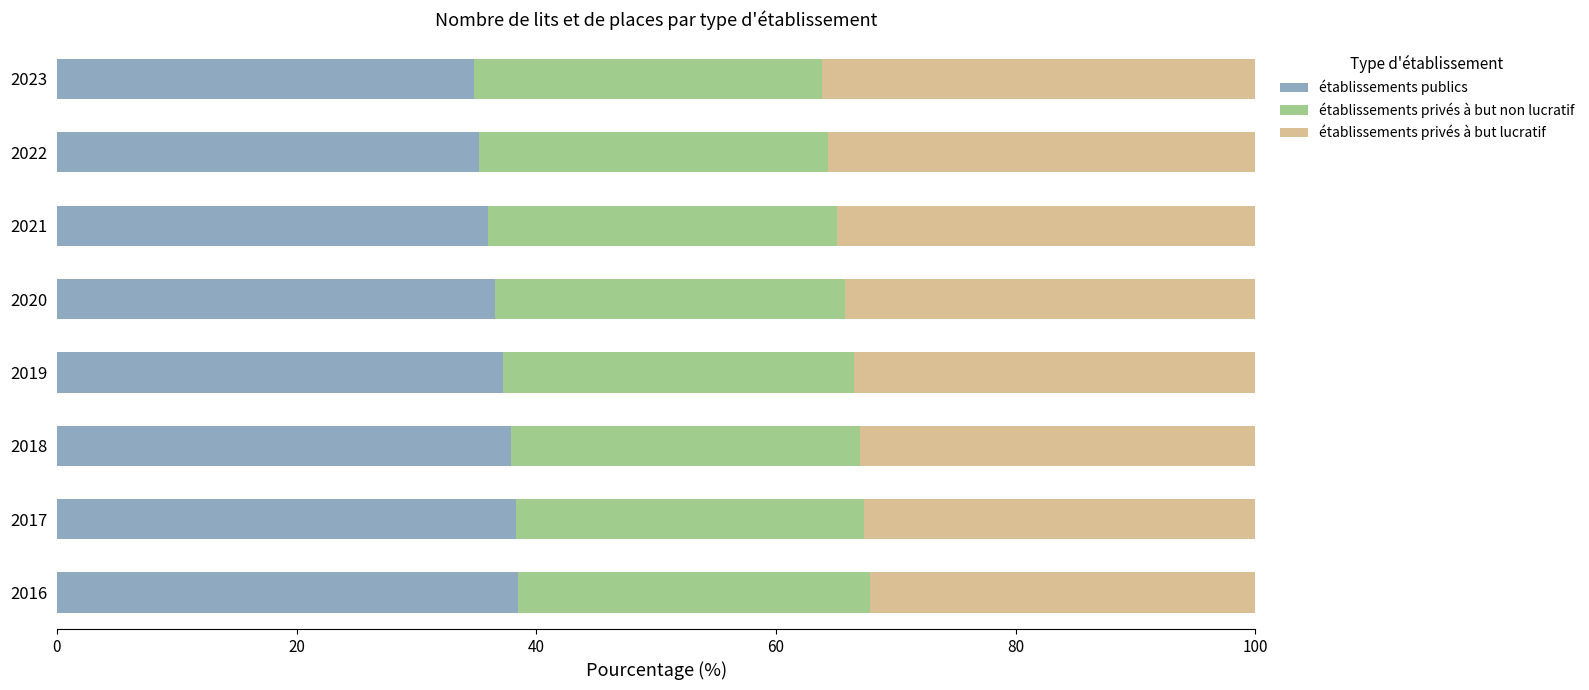

The value of établissements publics at 2018 is 37.9. True or false?

True